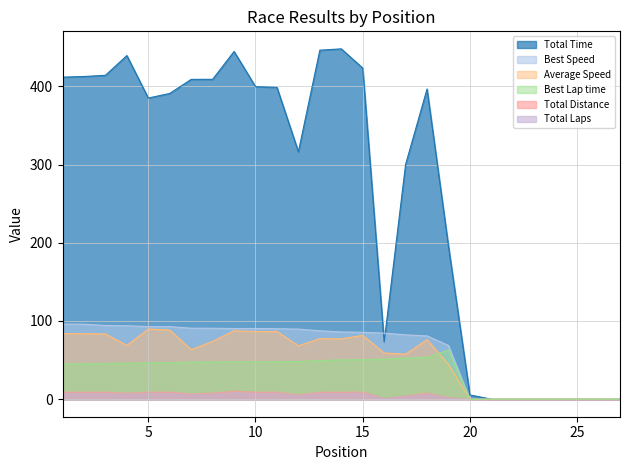

The value of Total Time at 15 is 423.3. True or false?

True